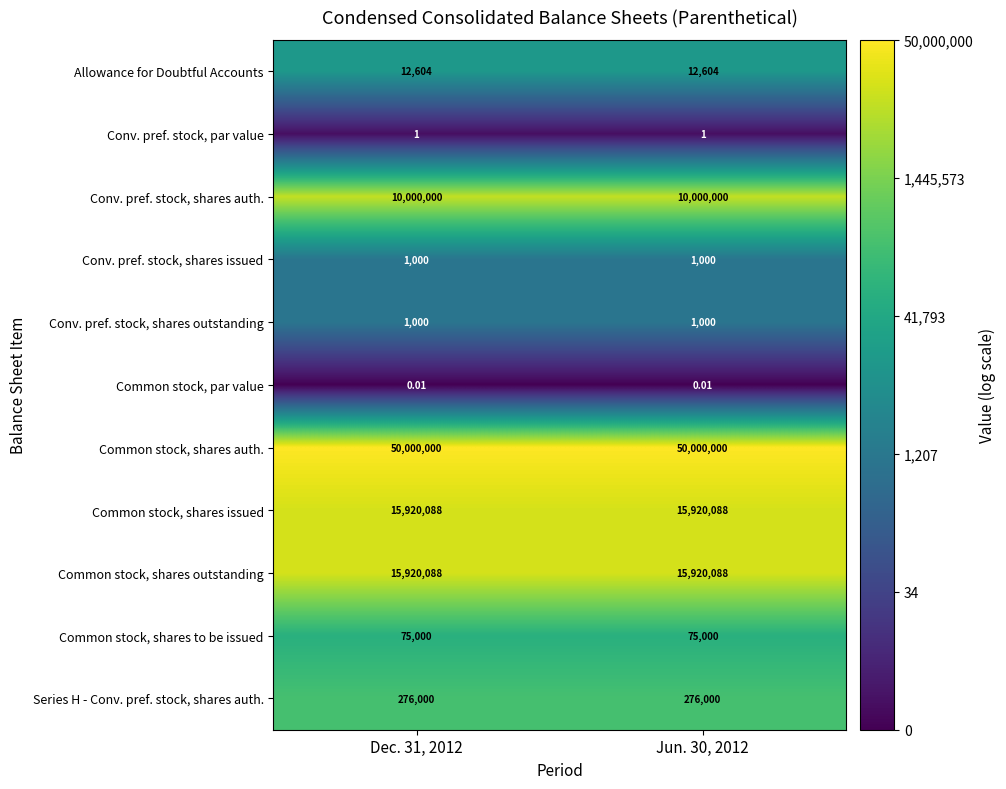

Which series has the largest total across all categories?

Common stock, shares auth.